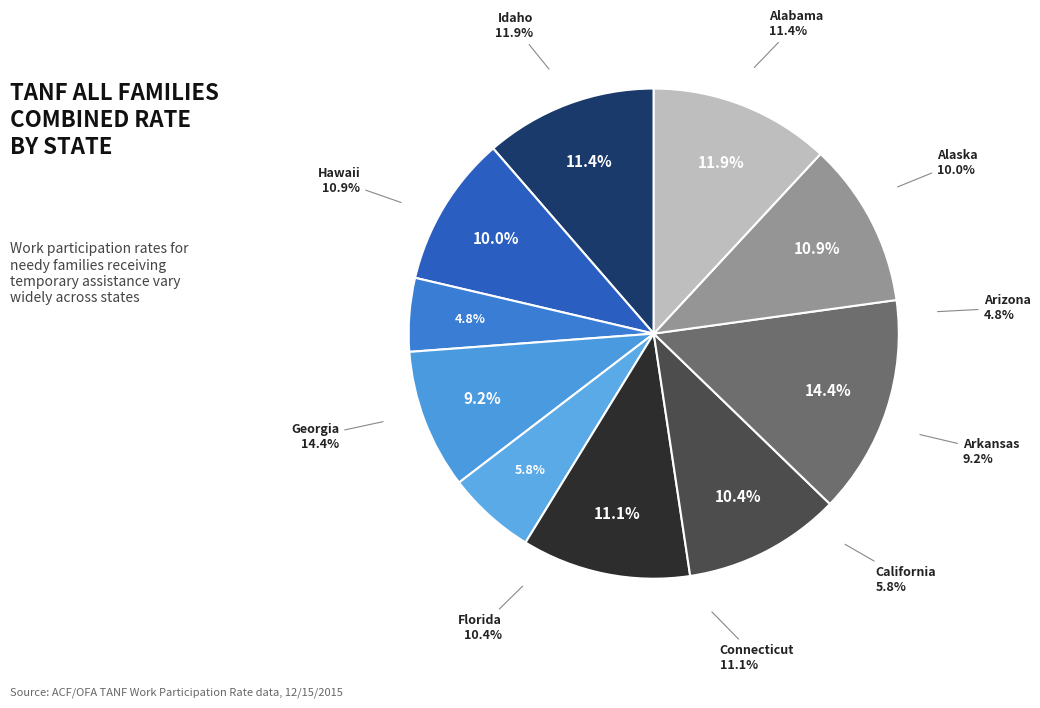

True or false: Idaho accounts for 19% of the total.

False